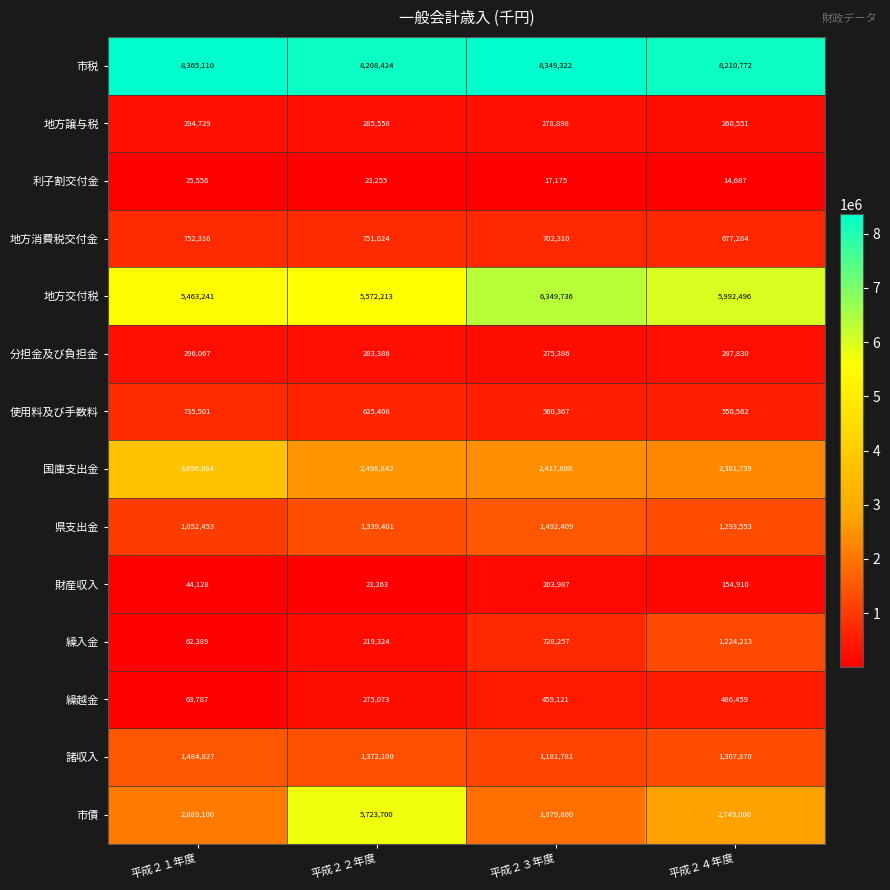

What is the approximate value of 地方消費税交付金 at 平成２３年度?

702310